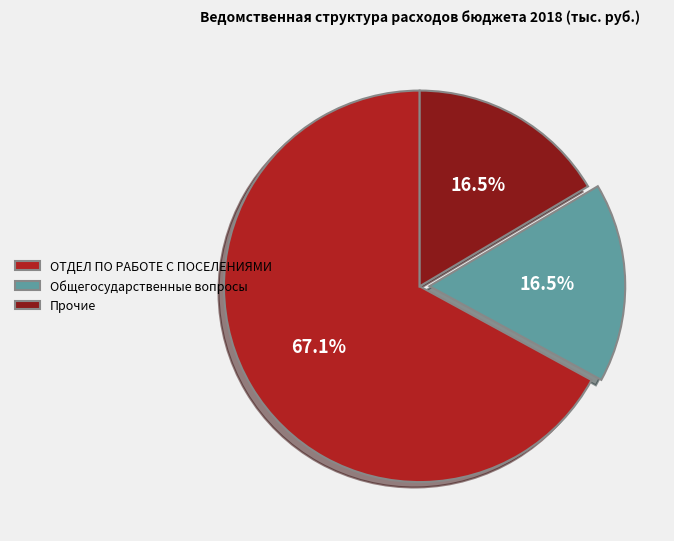

Is there a majority slice in this chart?

Yes